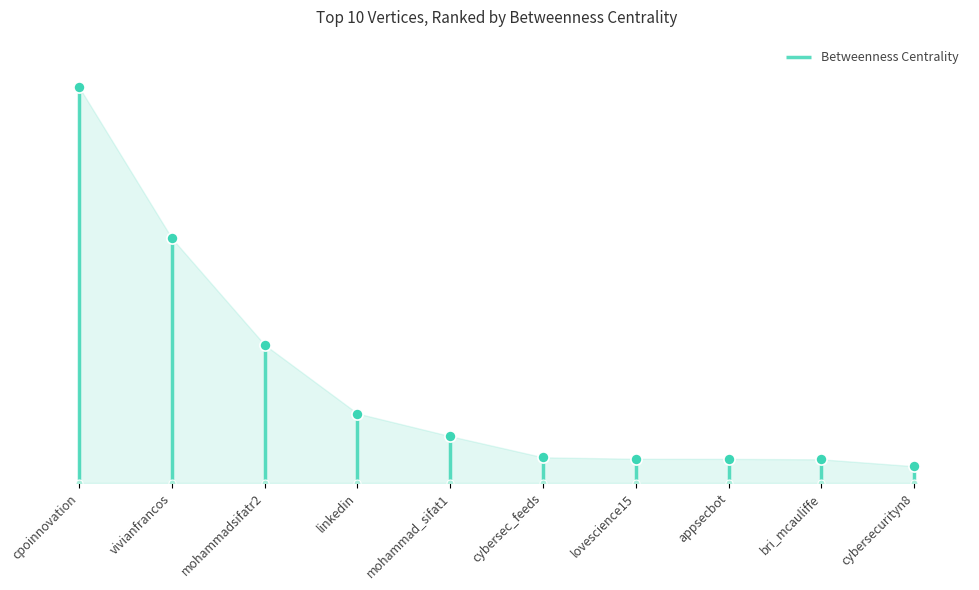

What is the maximum value shown in the chart?

1743.2